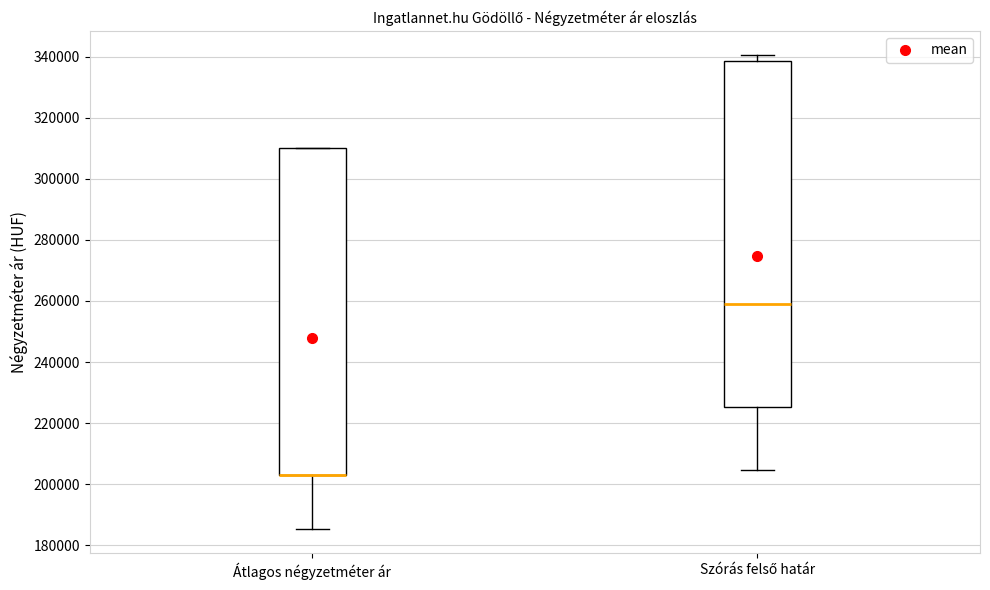

Where does the upper whisker of the box for Szórás felső határ end on the y-axis? The values are not printed on the chart, so give them approximately, as read against the axis.

340000